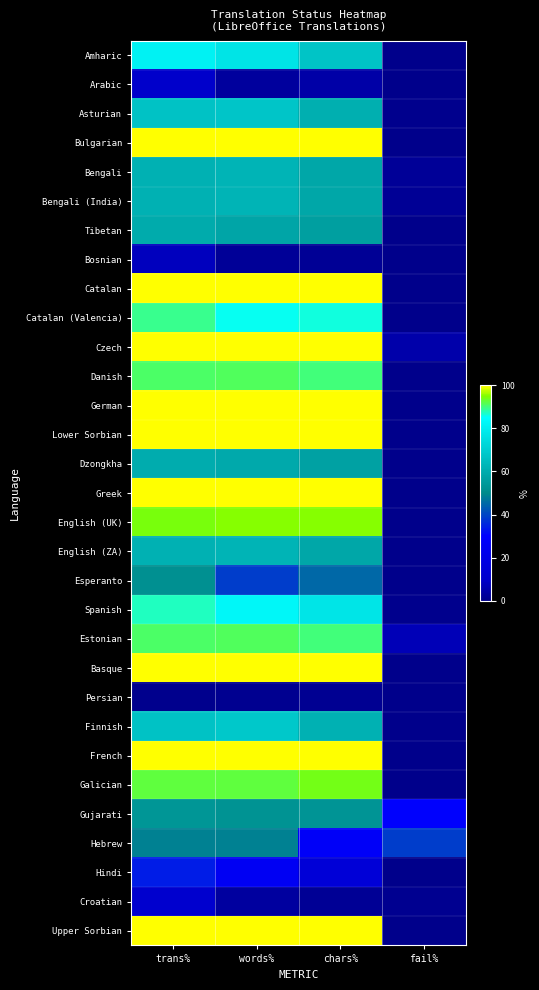

Which label corresponds to the largest value in the chart?

trans%